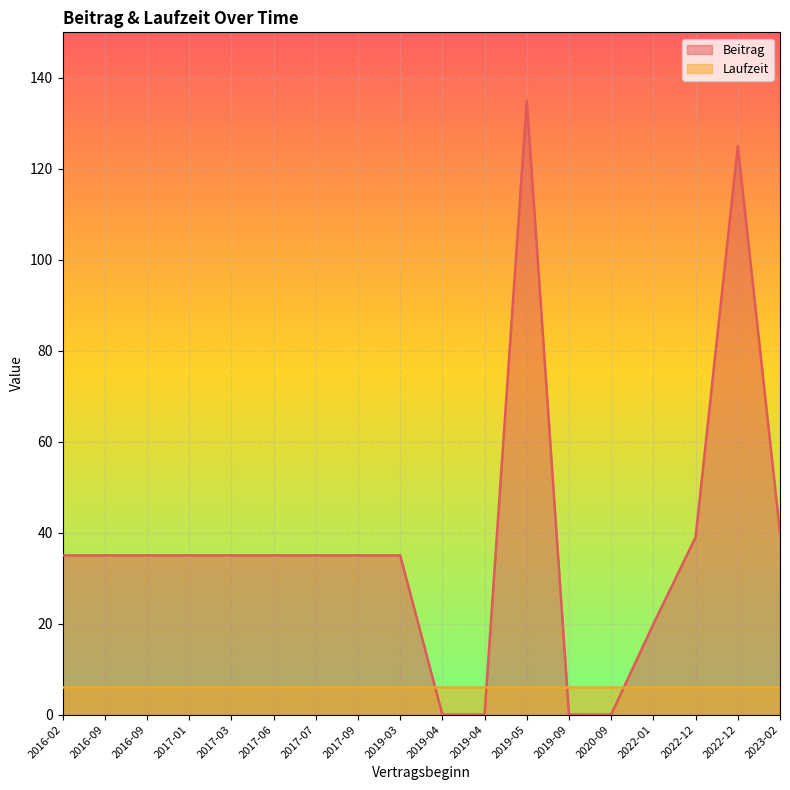

What is the label of the 13th point from the left?

2019-09